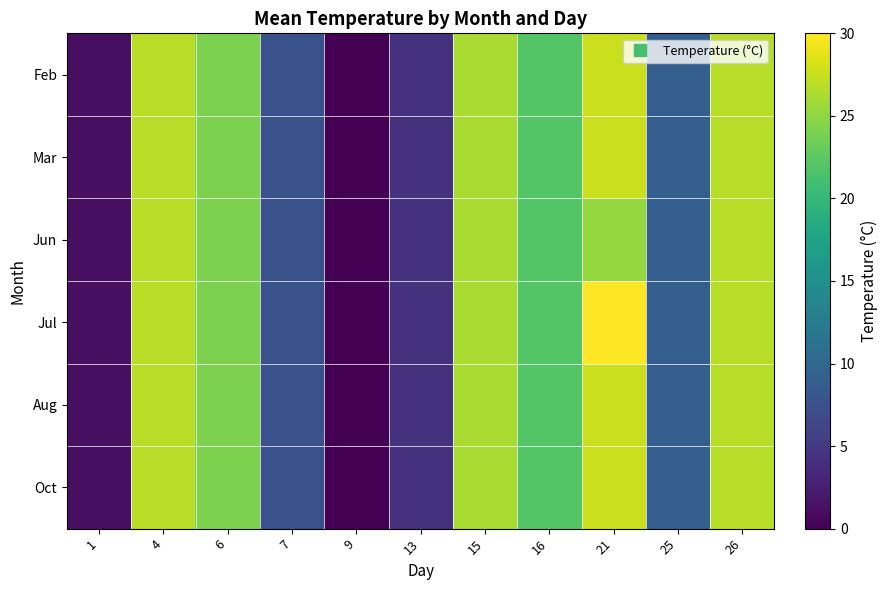

Count the number of data series in this chart.

6